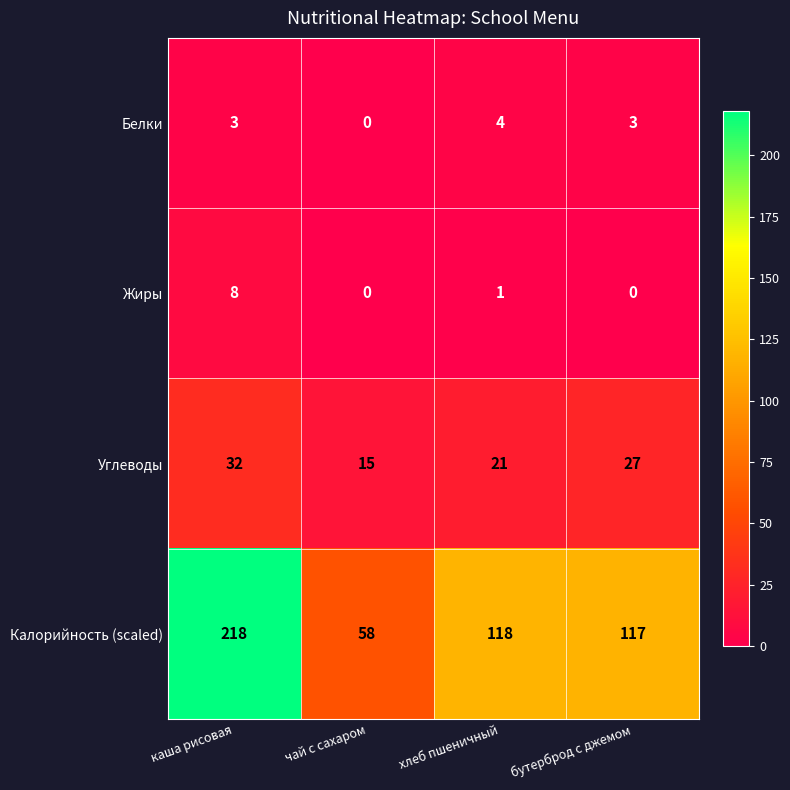

Which series has the widest spread of values?

Калорийность (scaled)